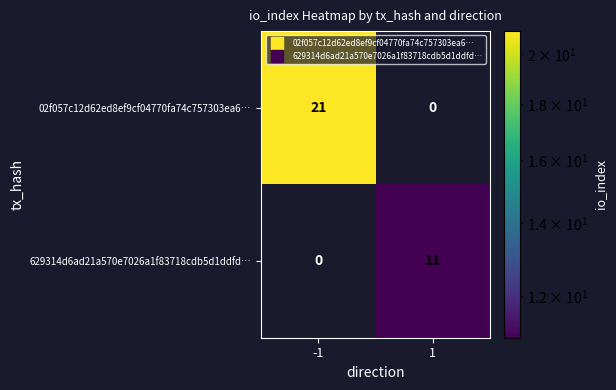

At which category is the sum across all series the highest?

-1